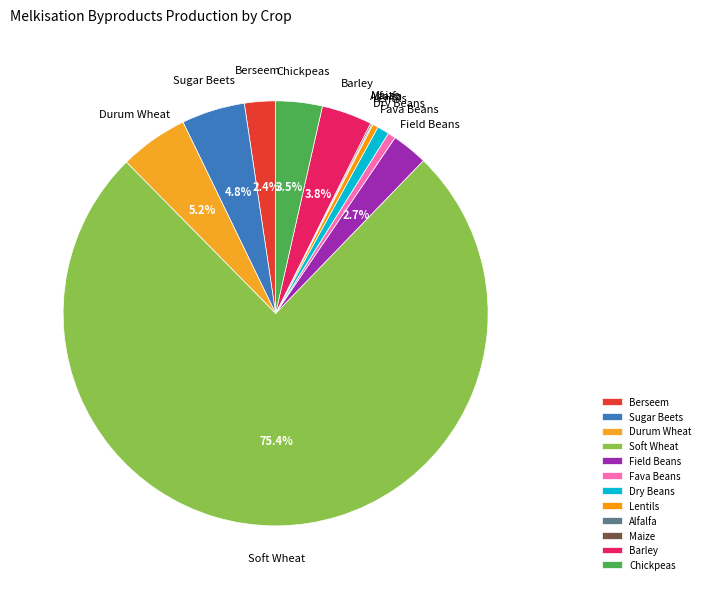

Which category has the biggest portion of the pie?

Soft Wheat